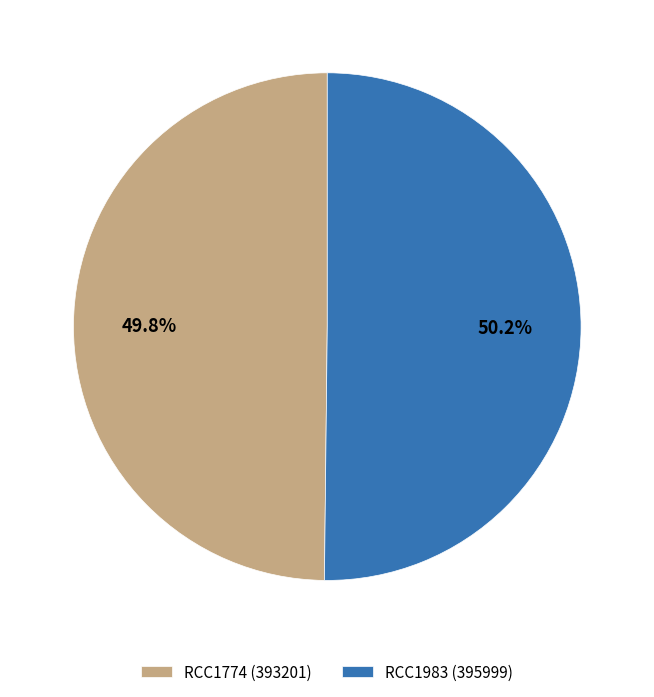

Approximately how many times larger is the value at RCC1983 compared to RCC1774?

1.0